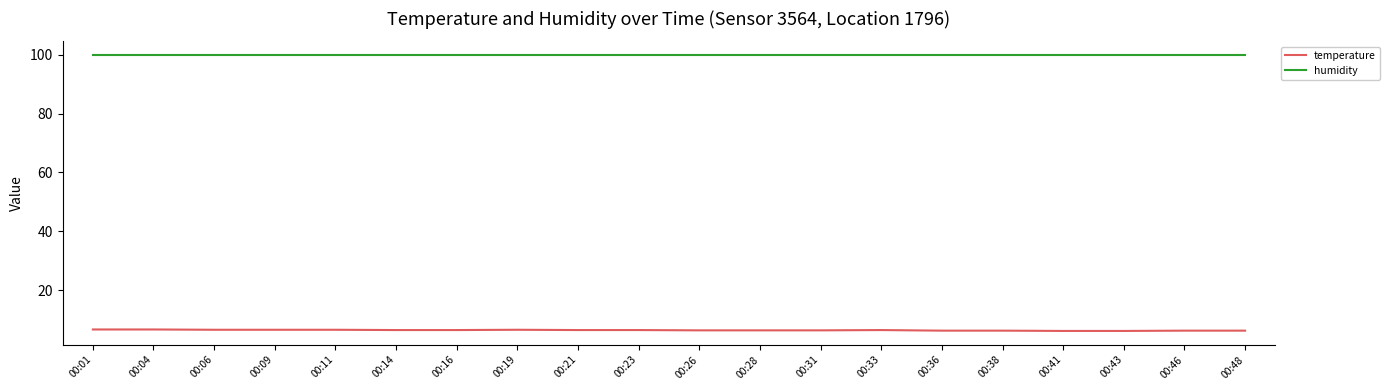

Is the value of temperature at 00:23 greater than the value of humidity at 00:21?

No